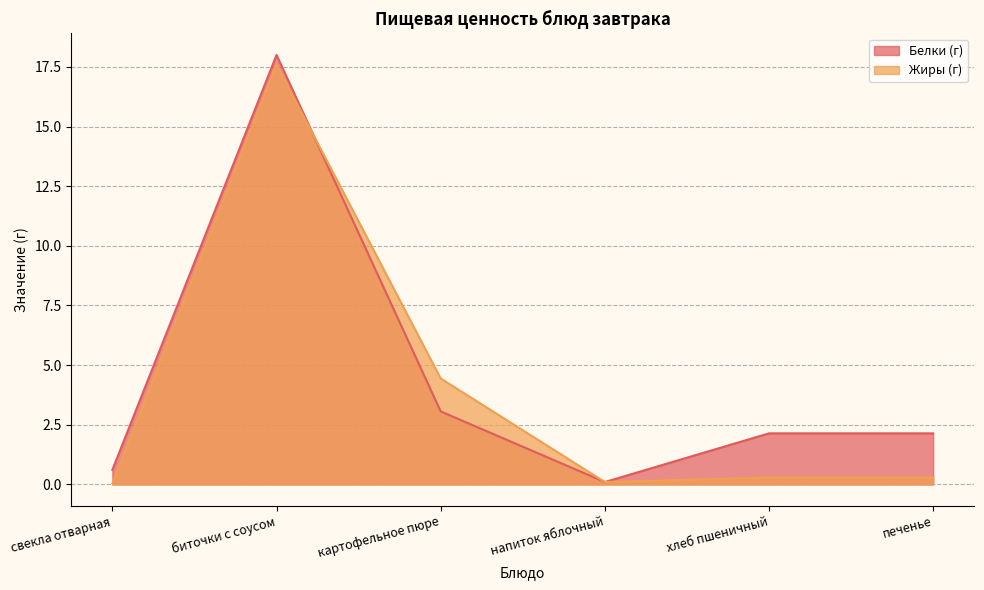

At which label does Белки (г) reach its peak?

биточки с соусом